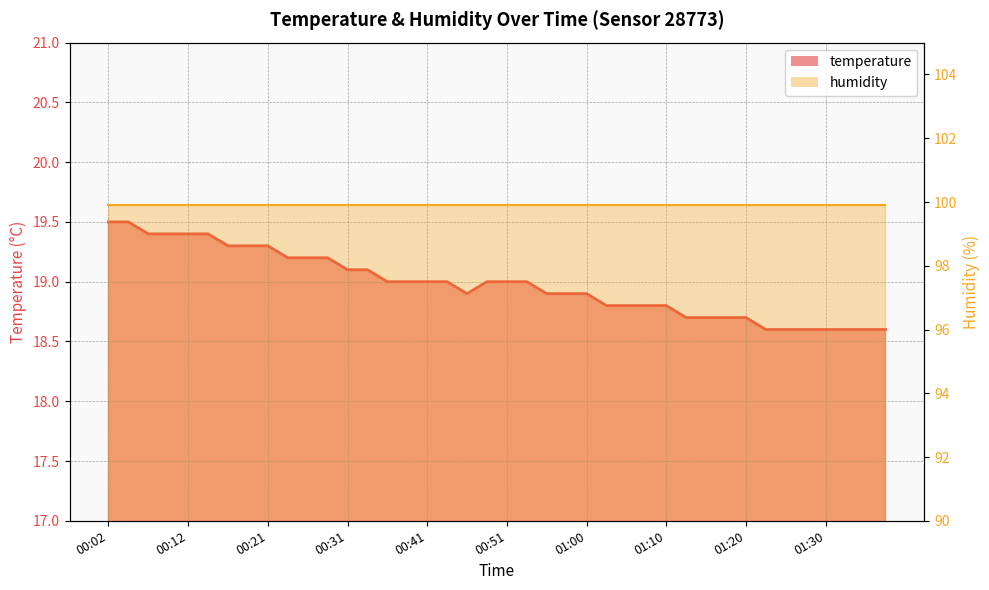

What position from the left is 01:26?

35